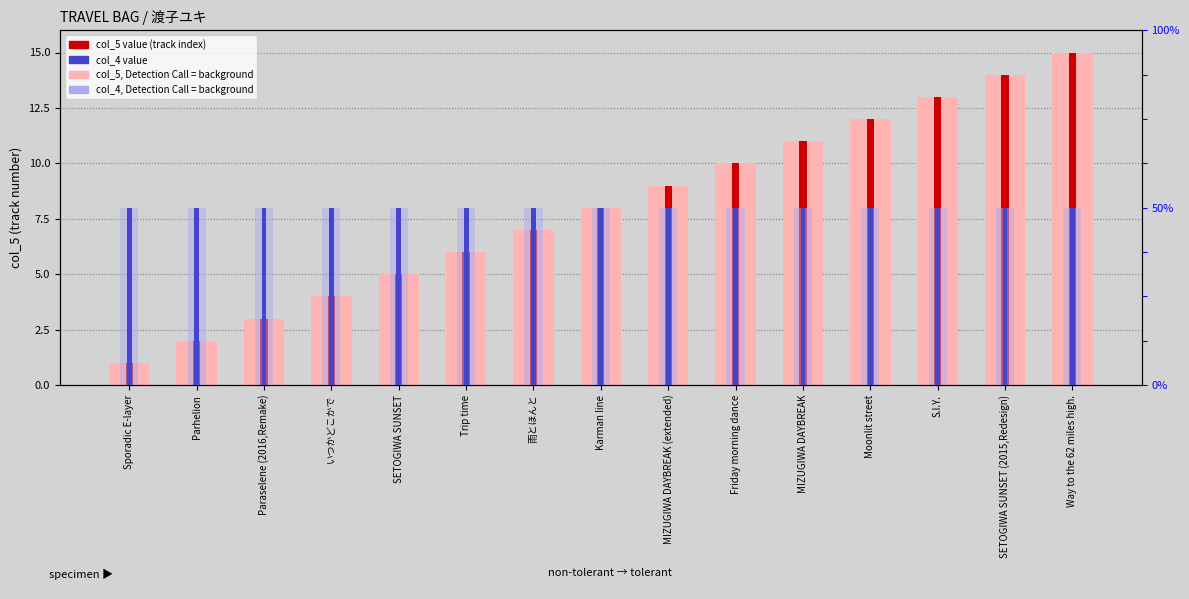

Reading right to left, transcribe all the data shown in this chart.

Way to the 62 miles high.=15	SETOGIWA SUNSET (2015,Redesign)=14	S.I.Y.=13	Moonlit street=12	MIZUGIWA DAYBREAK=11	Friday morning dance=10	MIZUGIWA DAYBREAK (extended)=9	Karman line=8	雨とほんと=7	Trip time=6	SETOGIWA SUNSET=5	いつかどこかで=4	Paraselene (2016,Remake)=3	Parhelion=2	Sporadic E-layer=1